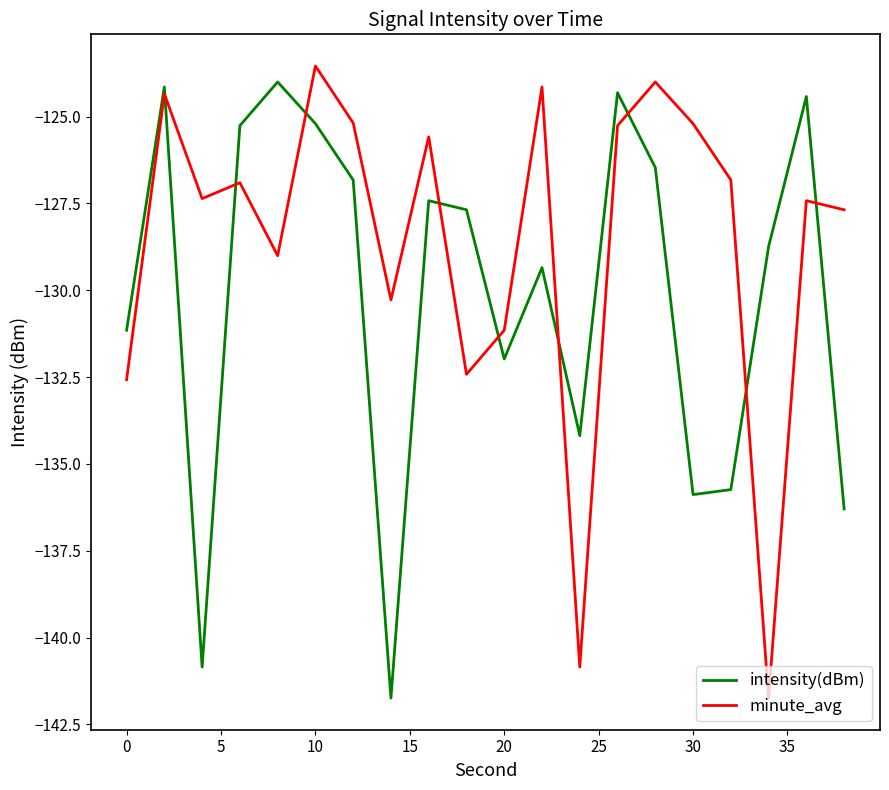

What is the maximum value for intensity(dBm)?

-124.0